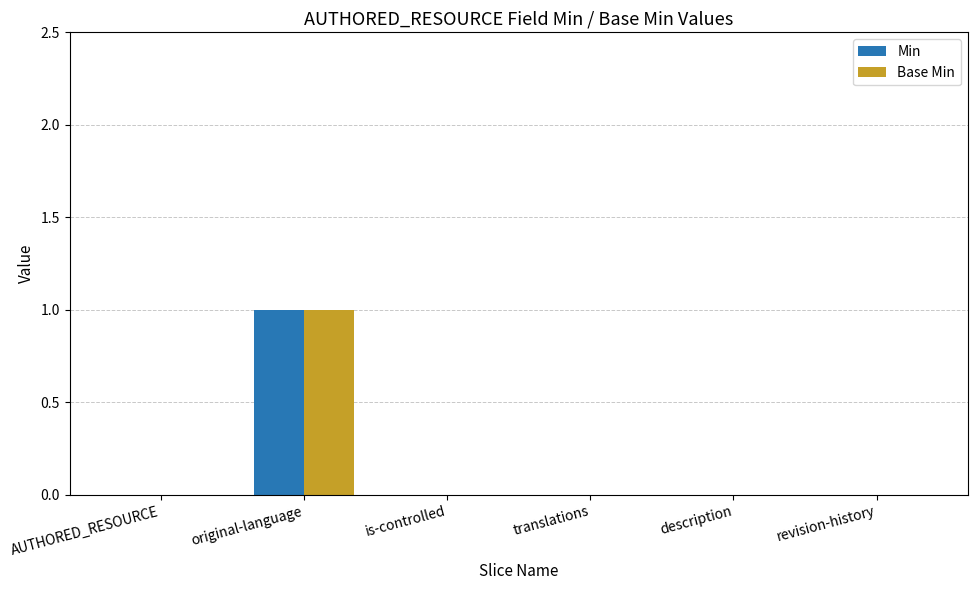

How many Base Min values are between 0 and 1?

6